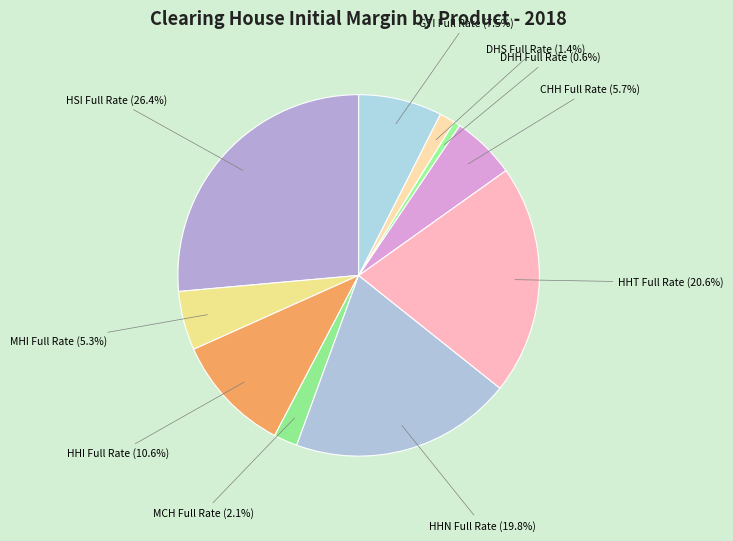

Does any single category account for the majority?

No